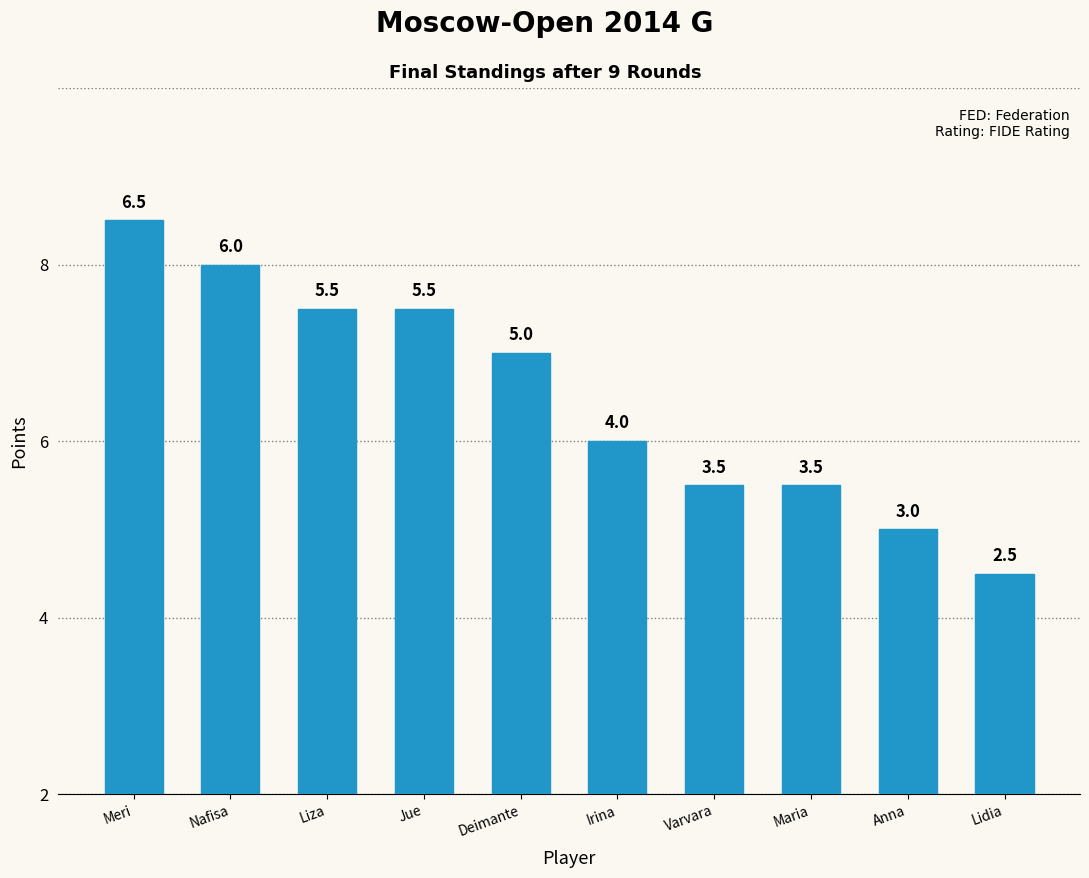

Does the chart contain any negative values?

No